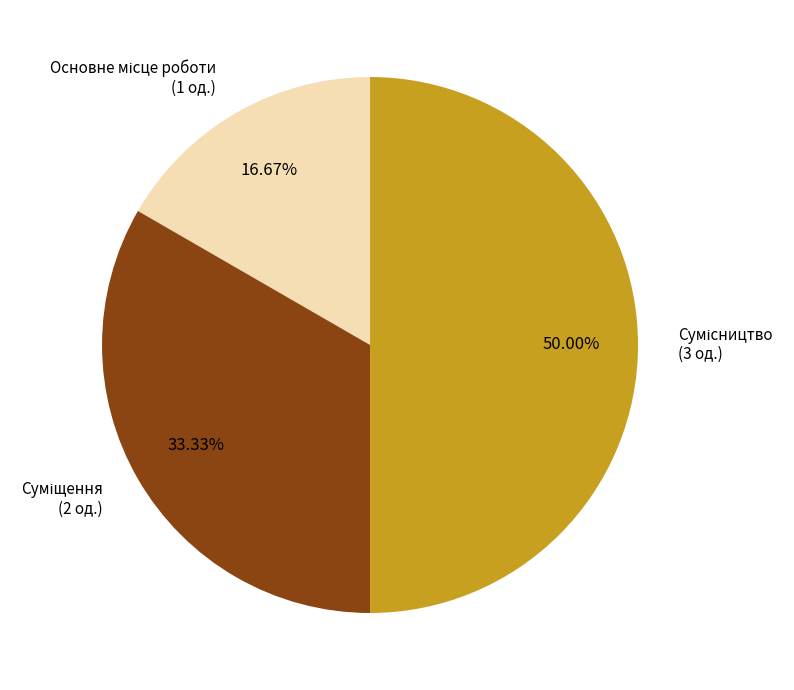

Count the number of slices in the pie.

3